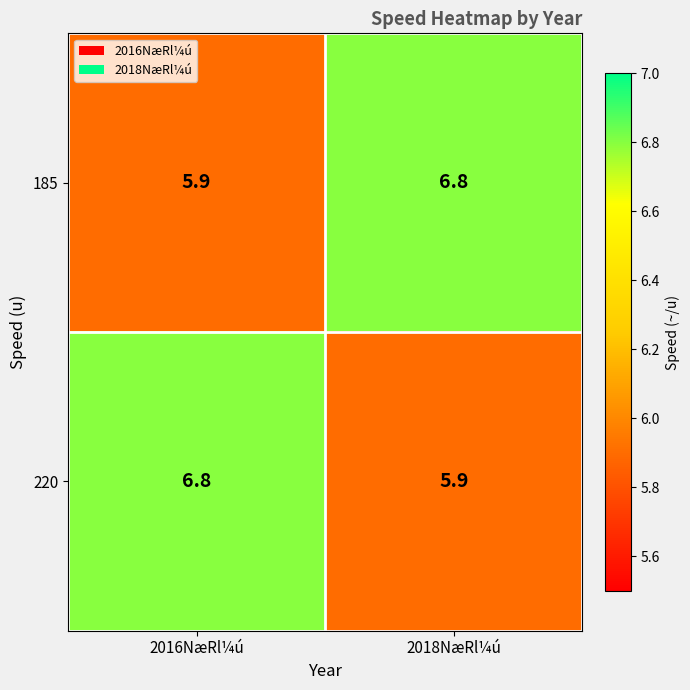

What is the sum of the 220 values at 2016NæRl¼ú and 2018NæRl¼ú?

12.7